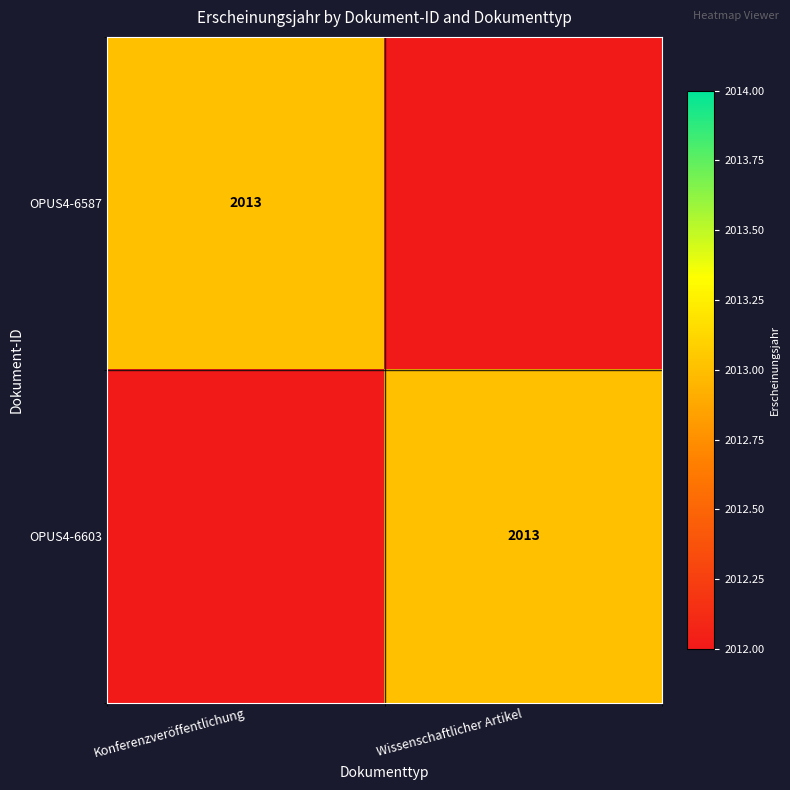

Which series has the widest spread of values?

OPUS4-6587